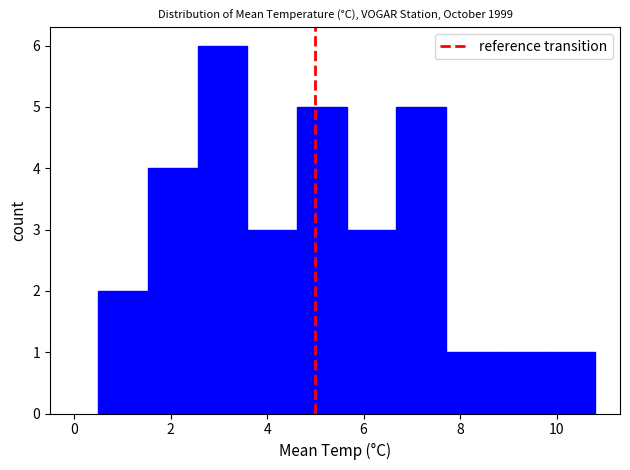

Over which range of the x-axis is the bar tallest?

2.6 to 3.6